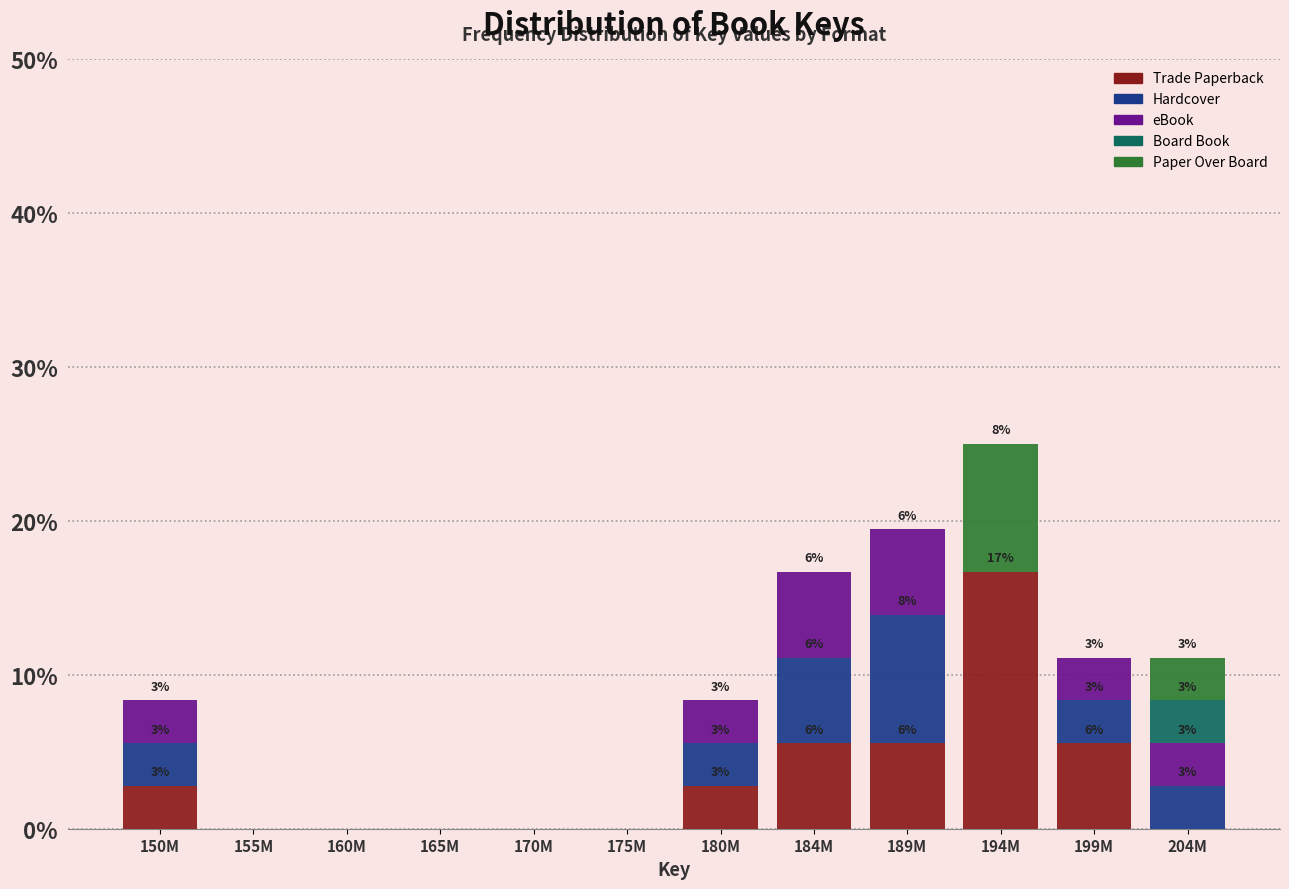

What are all the series names shown in the legend?

Trade Paperback, Hardcover, eBook, Board Book, Paper Over Board